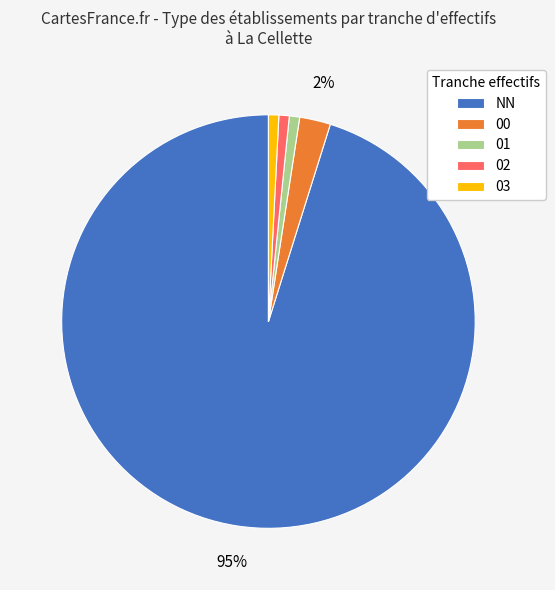

Is the sum of 00 and 02 greater than half?

No